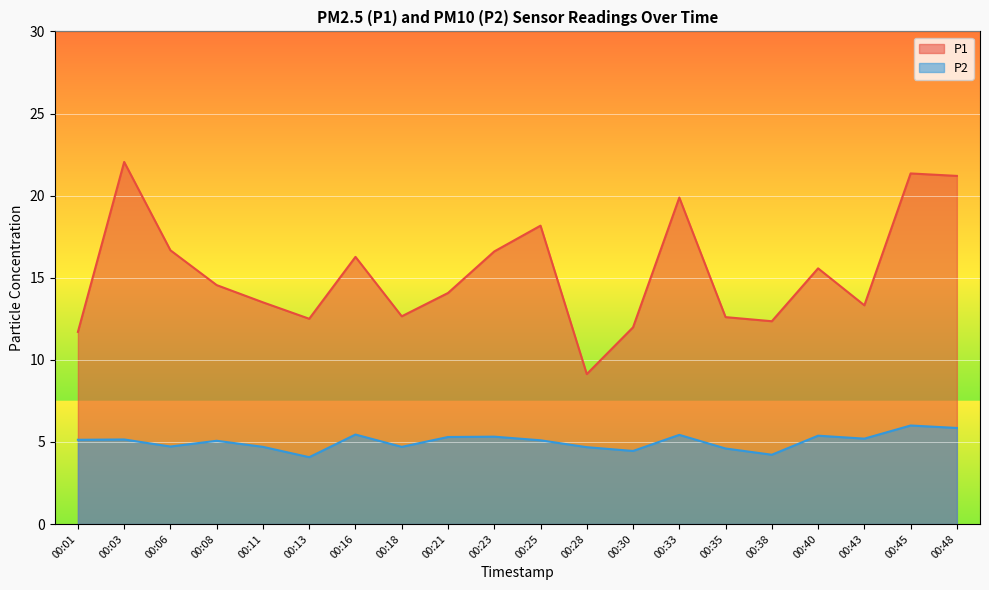

True or false: P2 has a value of 2.1 at 00:13.

False